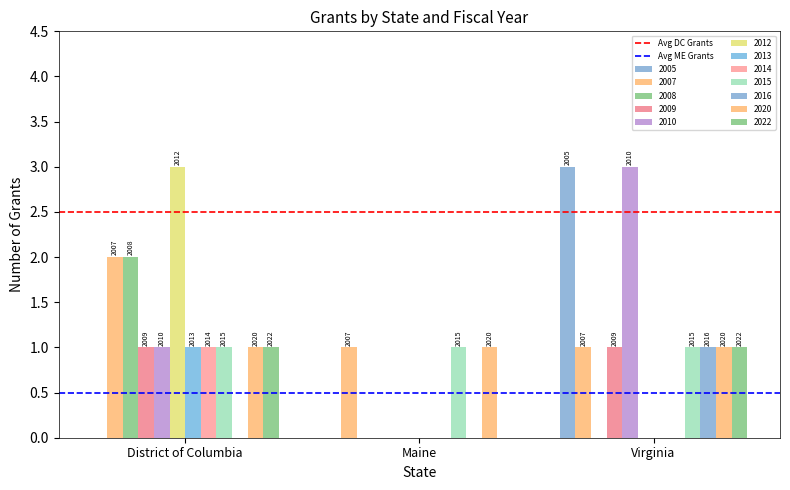

At which category does the chart reach its minimum across all series?

District of Columbia